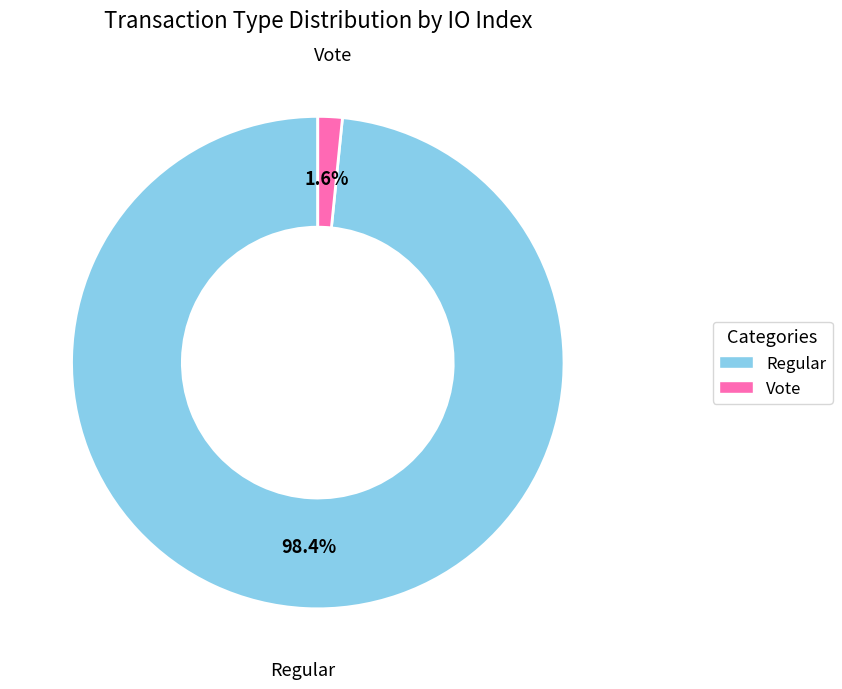

Approximately how many times larger is the value at Regular compared to Vote?

61.5